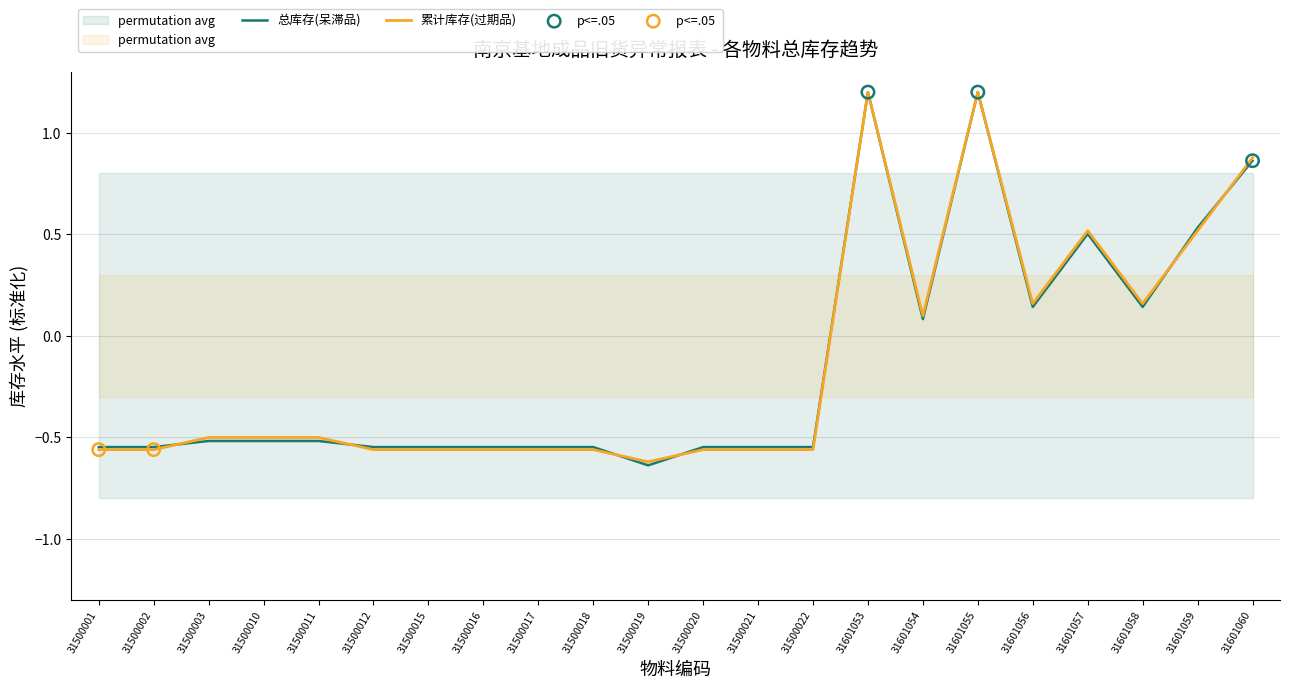

What are all the series names shown in the legend?

总库存(呆滞品), 累计库存(过期品)